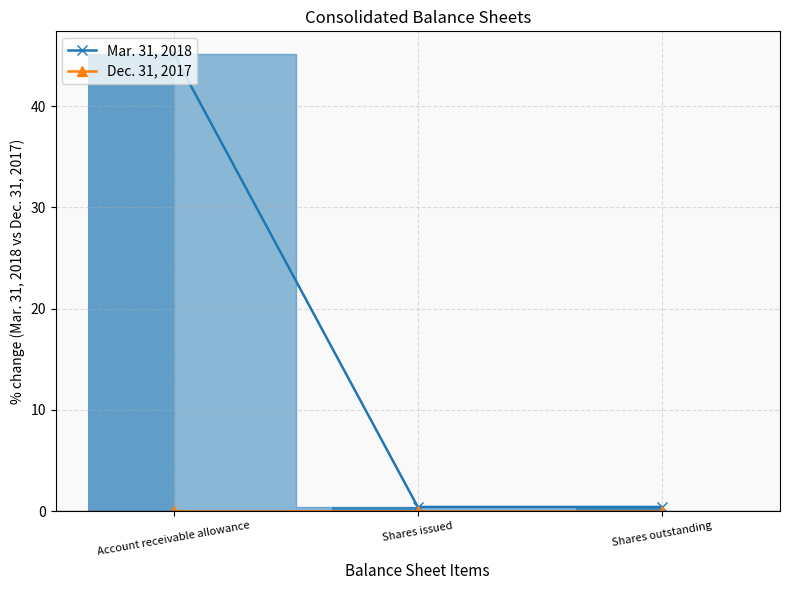

Reading right to left, extract all data points from this chart.

Mar. 31, 2018: 0.4	0.4	45.1
Dec. 31, 2017: 0.0	0.0	0.0